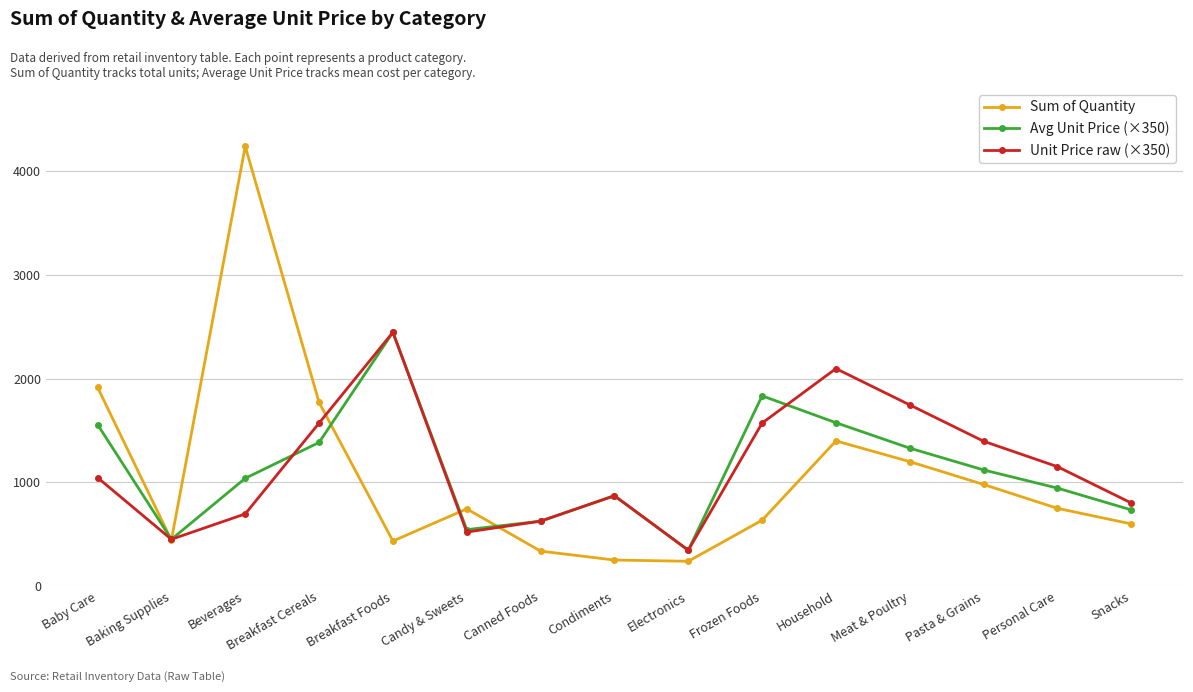

True or false: Avg Unit Price (×350) has more than 0 points higher than both neighbors.

True